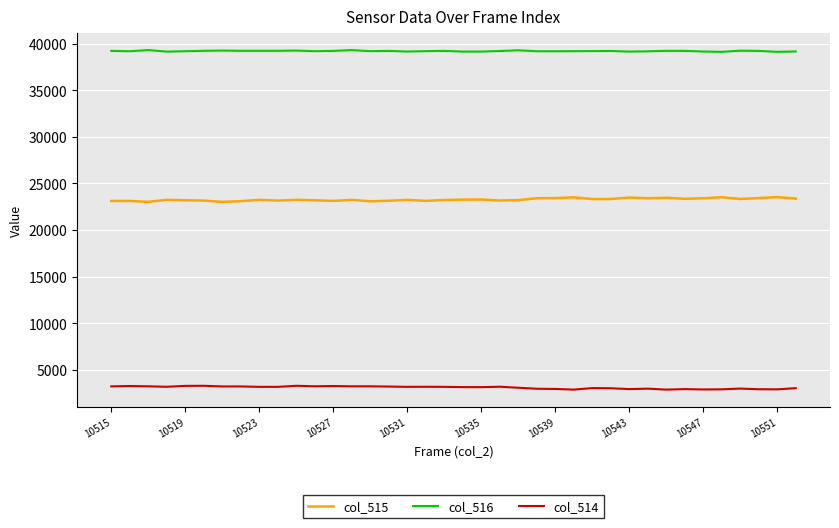

List the series in order of their peak value, lowest first.

col_514, col_515, col_516